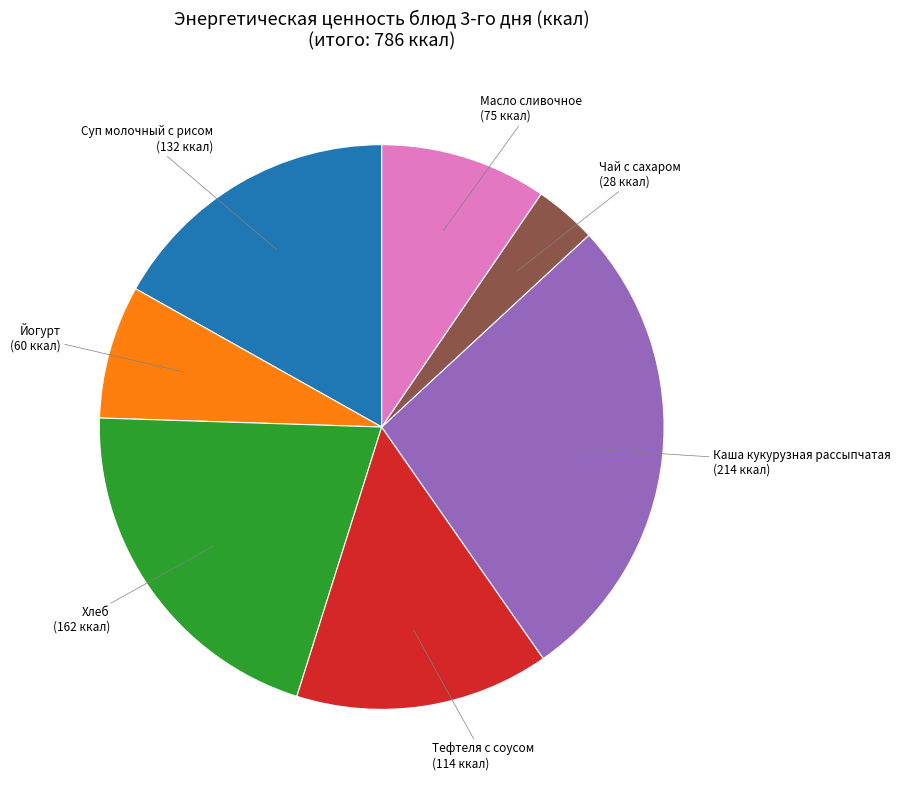

Is Чай с сахаром the majority of the pie?

No